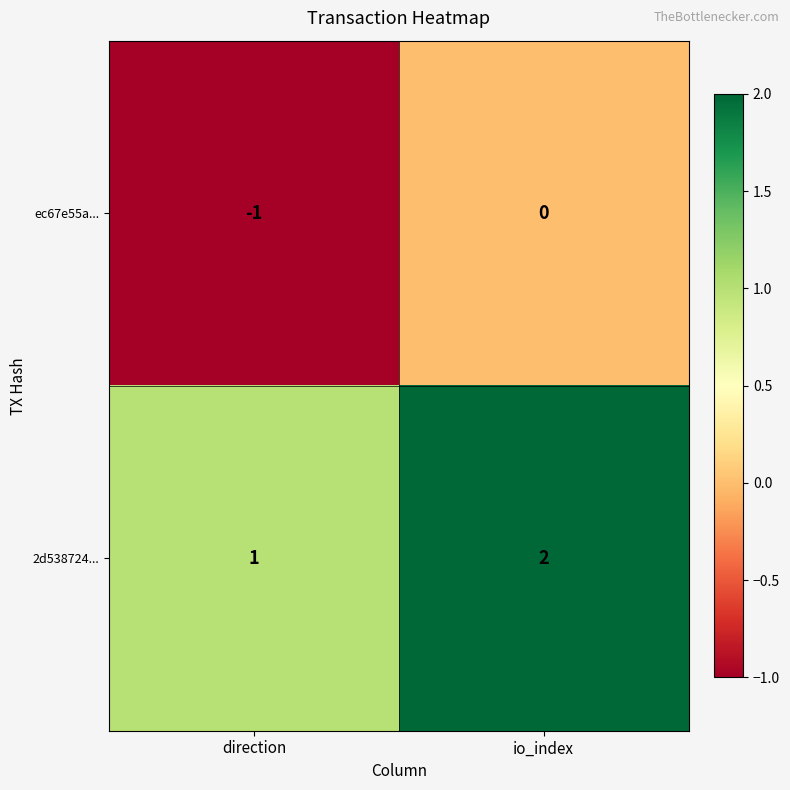

The ec67e55a... series shows 0 at io_index. True or false?

True